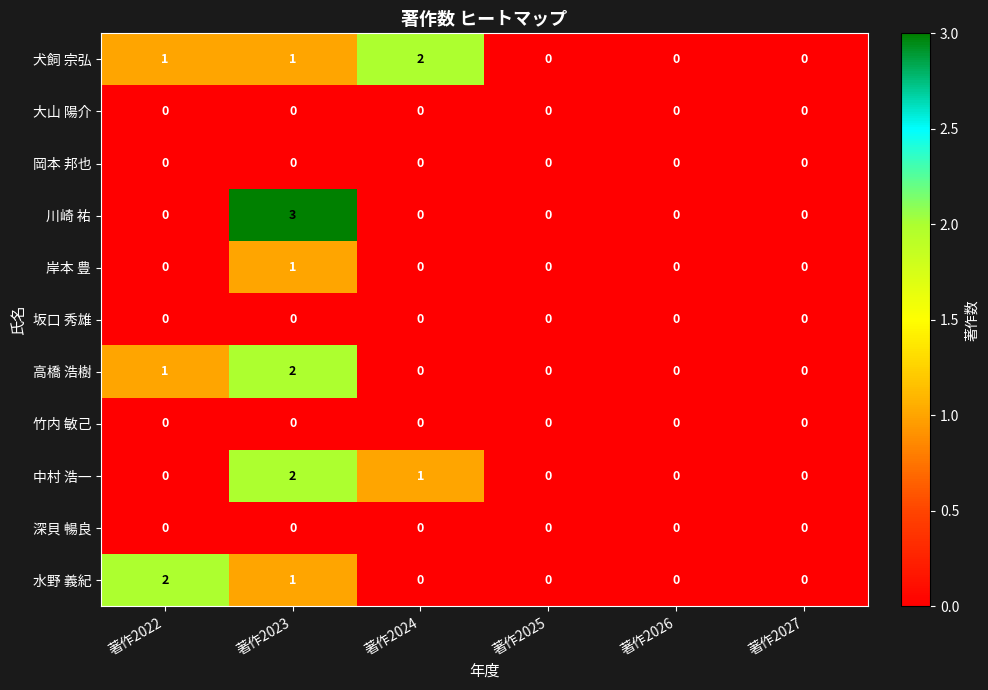

Which series has the widest spread of values?

川崎 祐